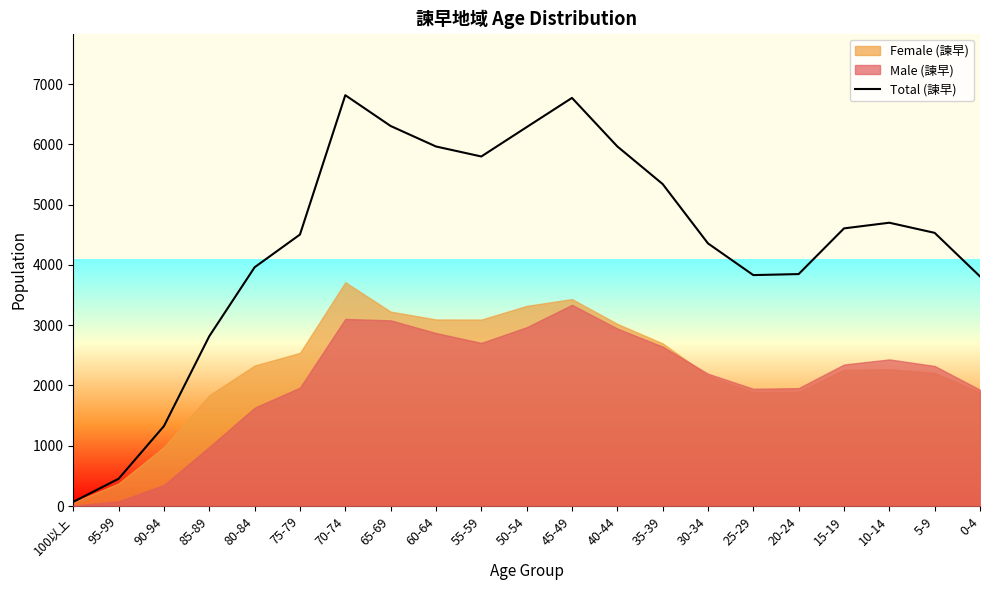

What is the label of the 14th point from the right?

65-69